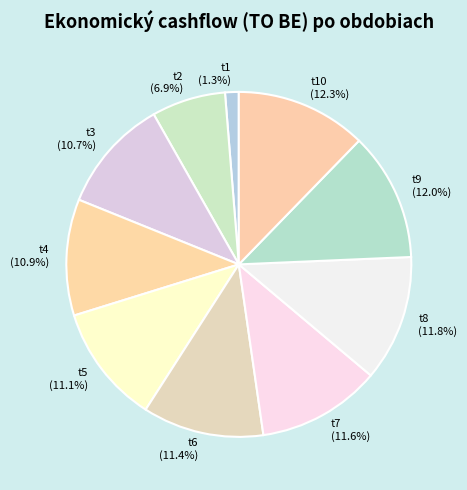

To the nearest percent, what portion does t4 represent?

11%